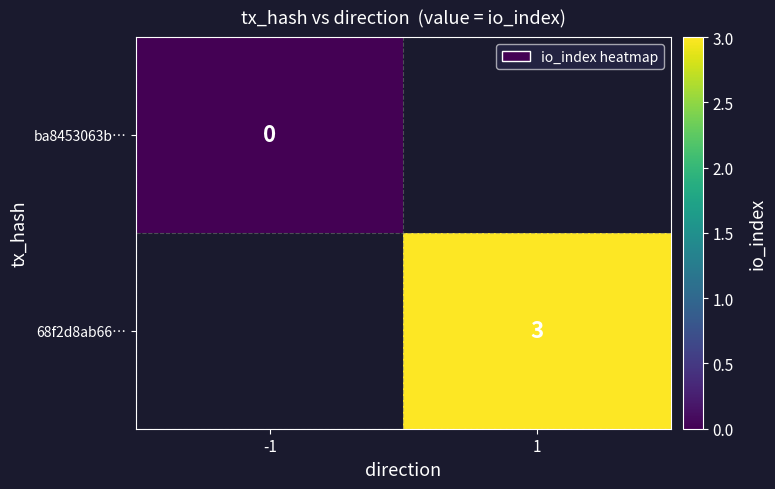

The 68f2d8ab66… series shows 3 at 1. True or false?

True